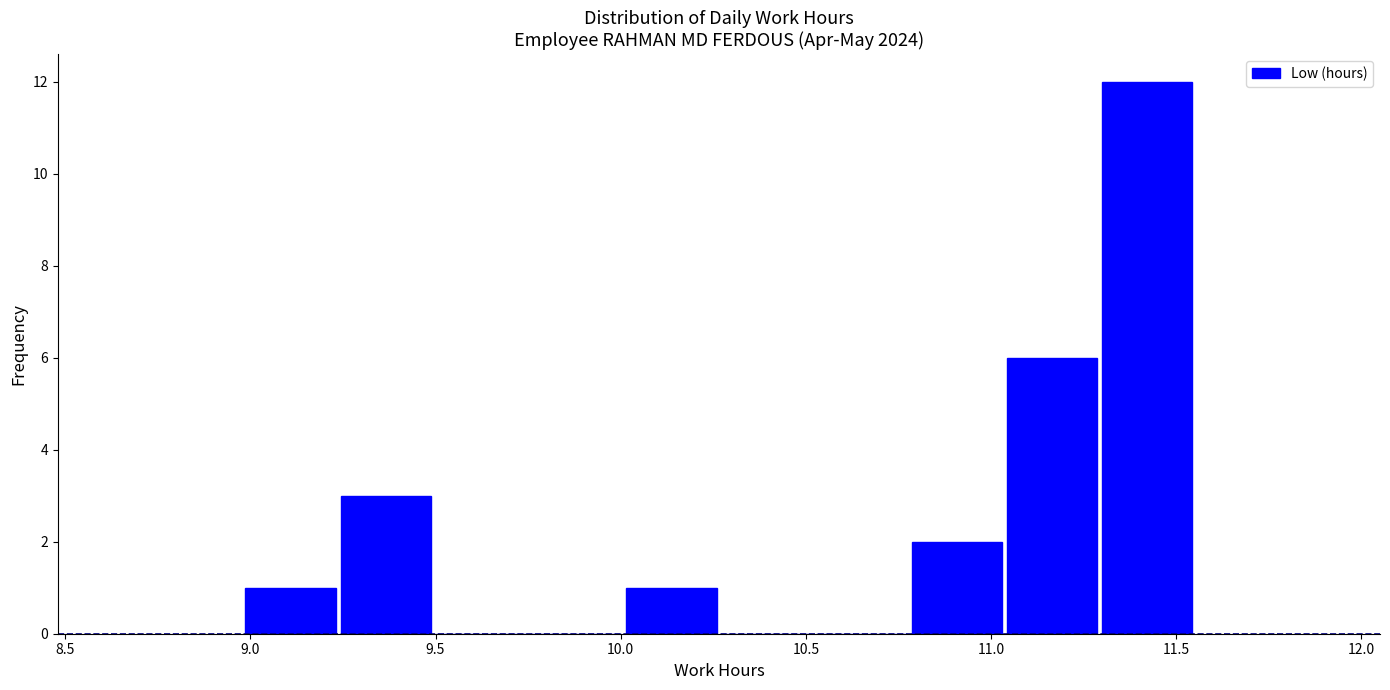

Reading left to right, transcribe this chart: for each bar, give the range it covers on the x-axis and its height. Neither the bar edges nor the heights are printed on the chart, so give them approximately, as read against the axes.

9.00 to 9.25: 1
9.25 to 9.50: 3
9.50 to 9.75: 0
9.75 to 10.00: 0
10.00 to 10.25: 1
10.25 to 10.50: 0
10.50 to 10.80: 0
10.80 to 11.05: 2
11.05 to 11.30: 6
11.30 to 11.55: 12